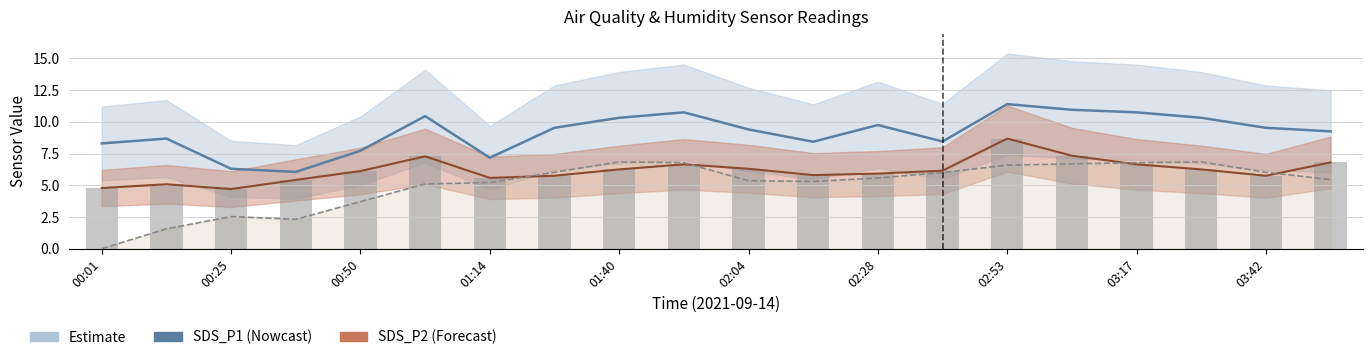

Is the value of SDS_P2 at 19 greater than the value of SDS_P2 (bars) at 00:50?

Yes